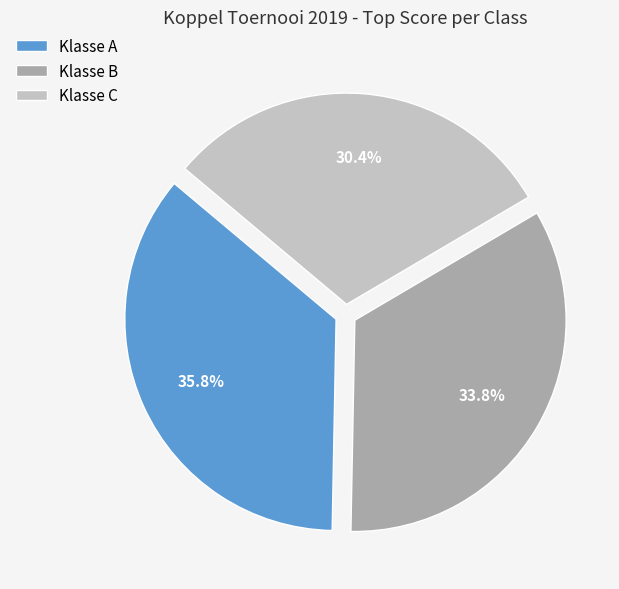

The Klasse C slice represents 17% of the pie. True or false?

False